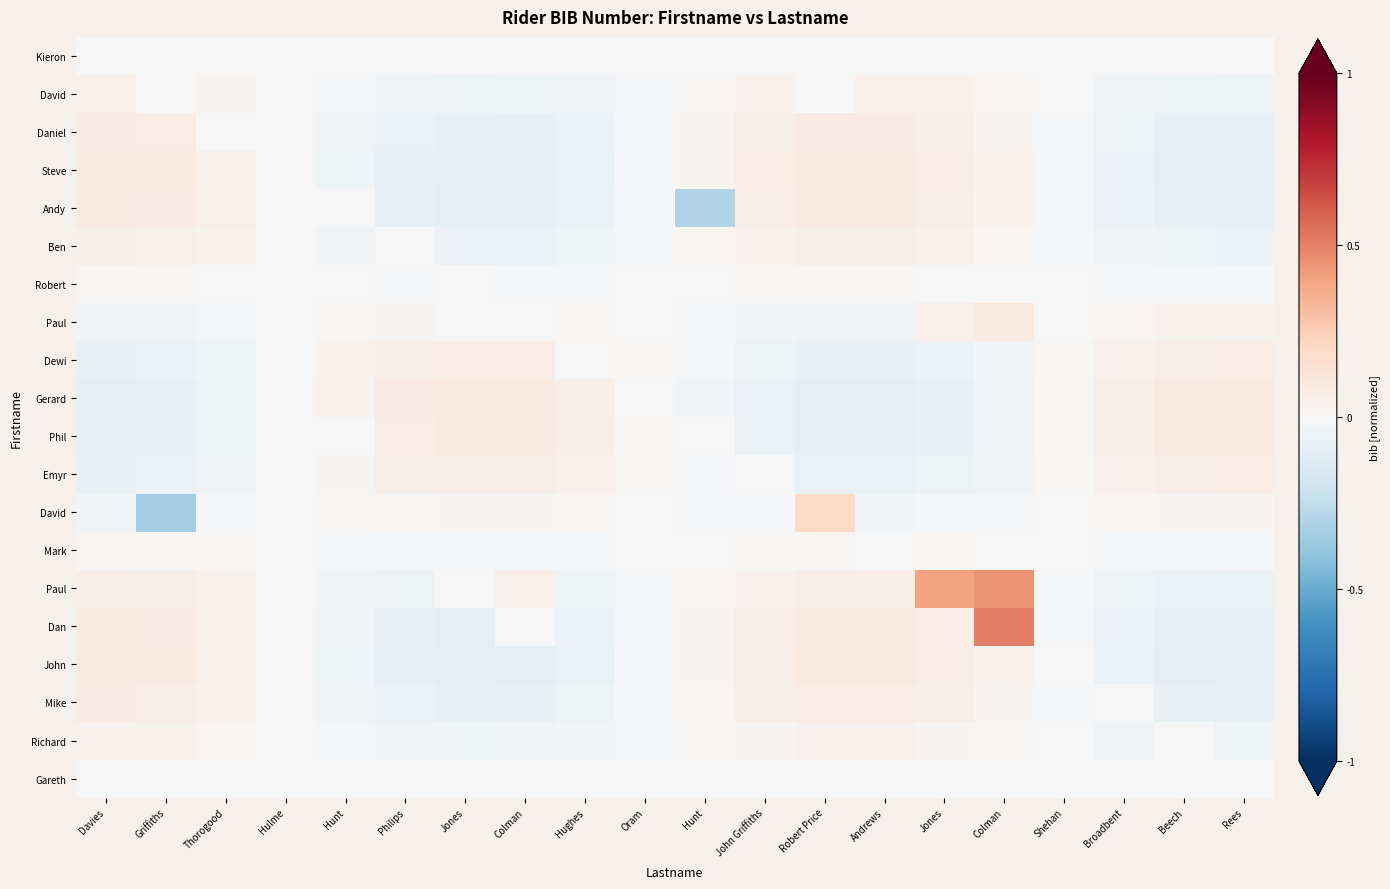

What is the spread (max minus min) of values at Hunt?

0.1